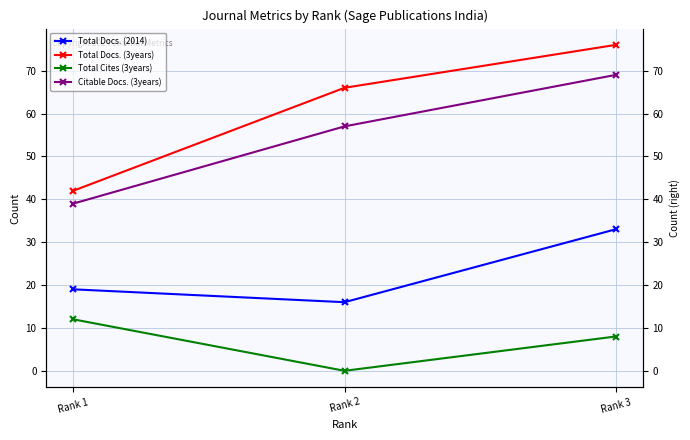

True or false: Citable Docs. (3years) has a value of 39 at Rank 1.

True